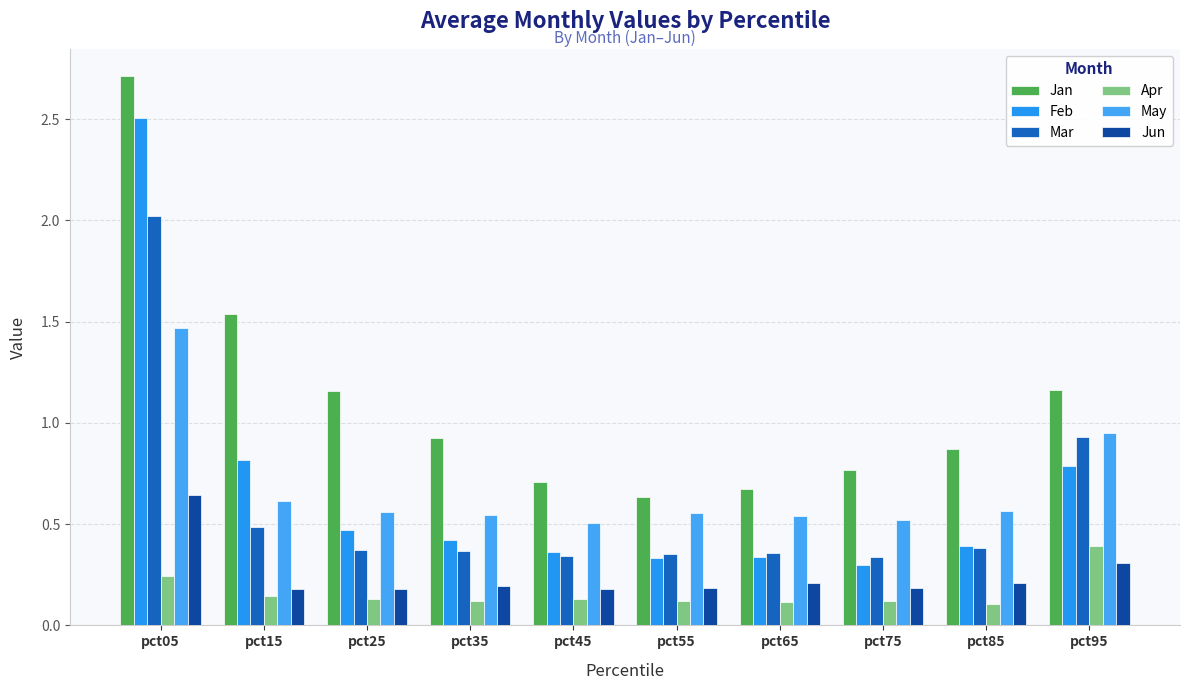

What is the approximate value of Feb at pct35?

0.4